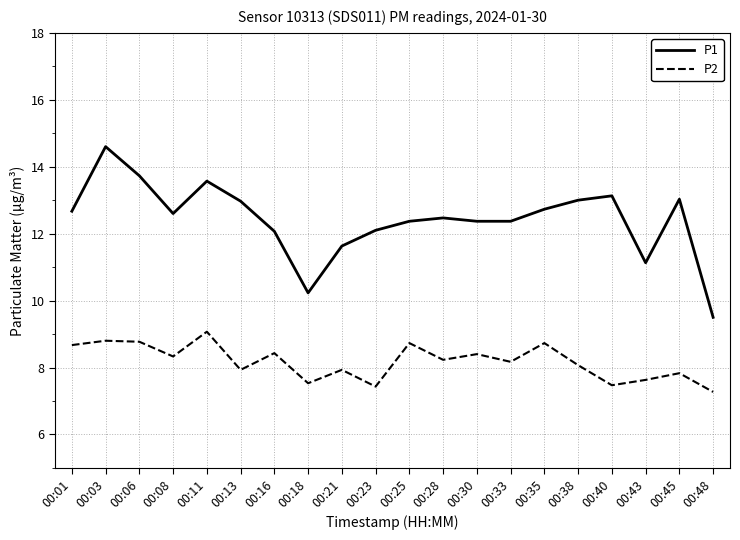

Which category has the highest value across all series?

00:03